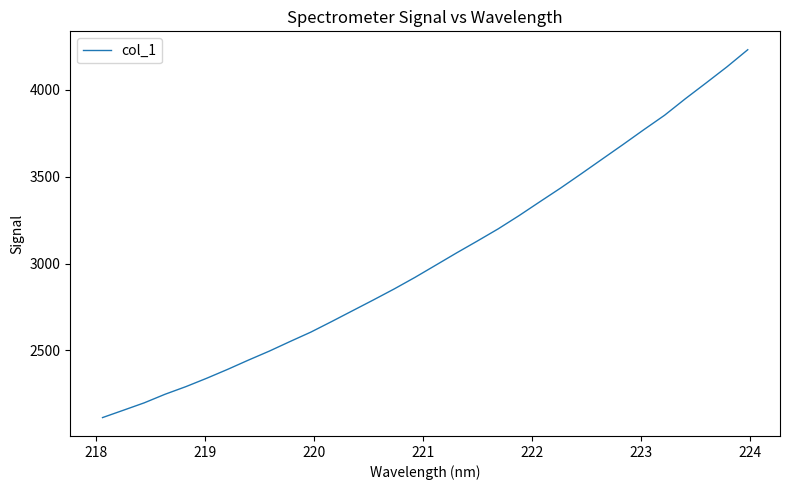

What is the smallest value displayed?

2112.6